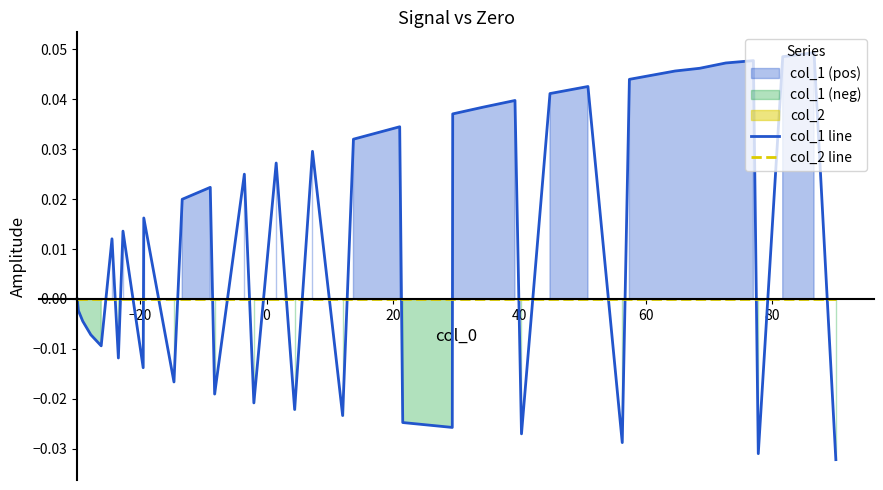

How many data points in col_1 line are above 0?

22